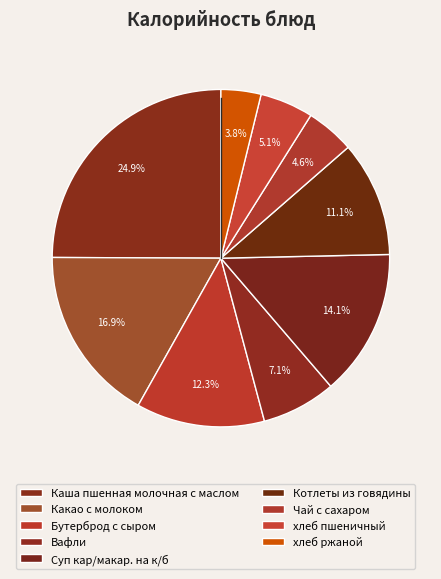

How many slices are in this pie chart?

9